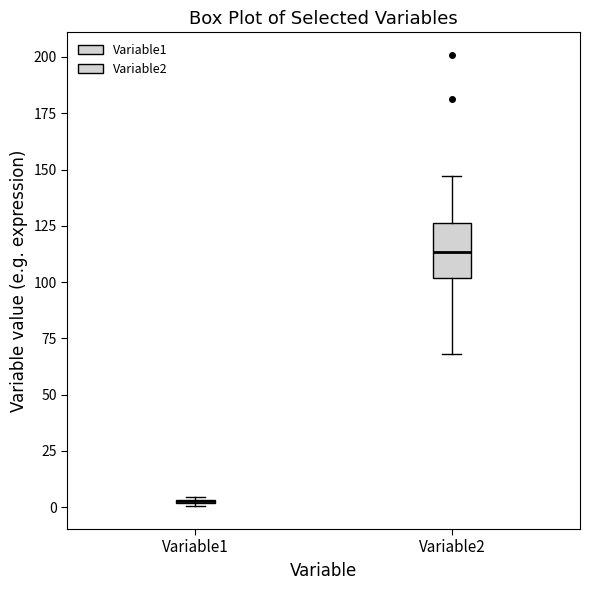

Reading left to right, read every box against the y-axis: the position of its median line, the range the box covers, and the ends of its whiskers. The values are not printed on the chart, so give them approximately, as read against the axis.

Variable1: box collapsed to a line at 5, whiskers 0 to 5
Variable2: median 115, box 100 to 125, whiskers 70 to 145